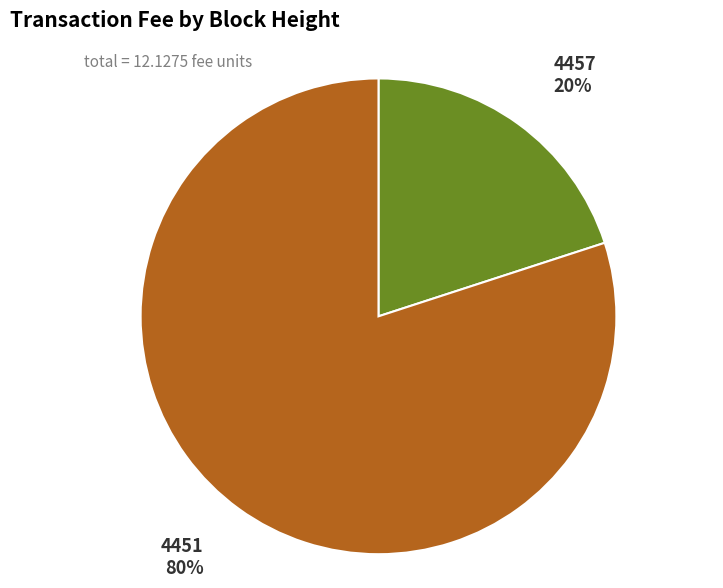

To the nearest percent, what is the average slice percentage?

50%